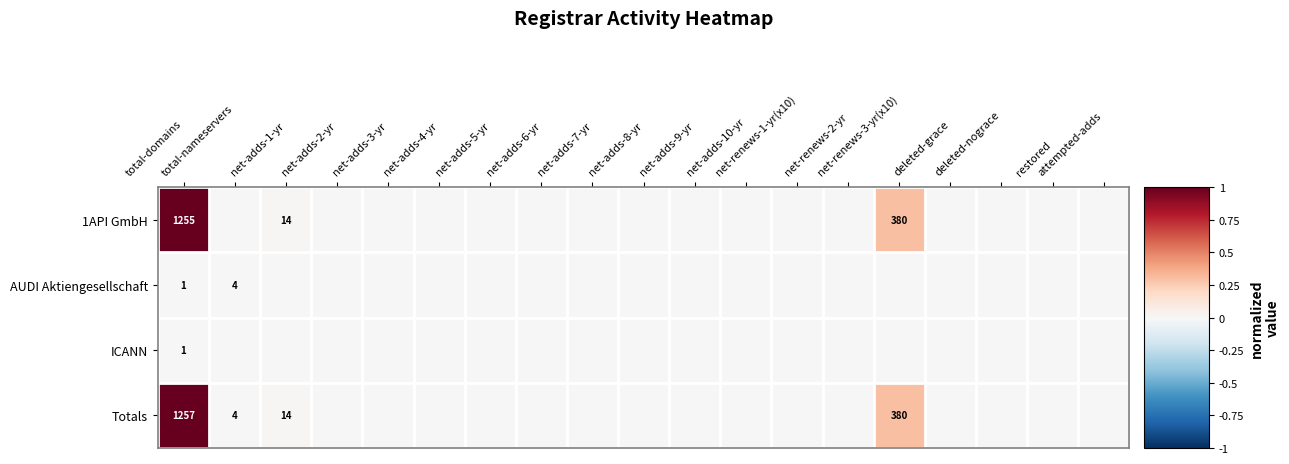

Rank the categories by ICANN value from highest to lowest.

total-domains, total-nameservers, net-adds-1-yr, net-adds-2-yr, net-adds-3-yr, net-adds-4-yr, net-adds-5-yr, net-adds-6-yr, net-adds-7-yr, net-adds-8-yr, net-adds-9-yr, net-adds-10-yr, net-renews-1-yr(x10), net-renews-2-yr, net-renews-3-yr(x10), deleted-grace, deleted-nograce, restored, attempted-adds